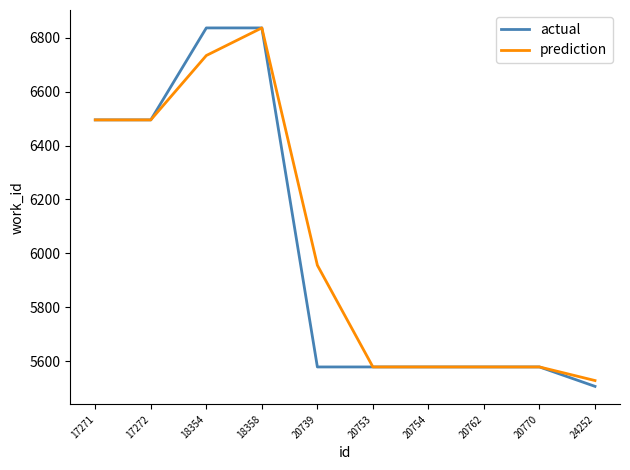

Reading left to right, transcribe all the data shown in this chart.

actual: 6495.0	6495.0	6836.0	6836.0	5579.0	5579.0	5579.0	5579.0	5579.0	5507.0
prediction: 6495.0	6495.0	6733.7	6836.0	5956.1	5579.0	5579.0	5579.0	5579.0	5528.6